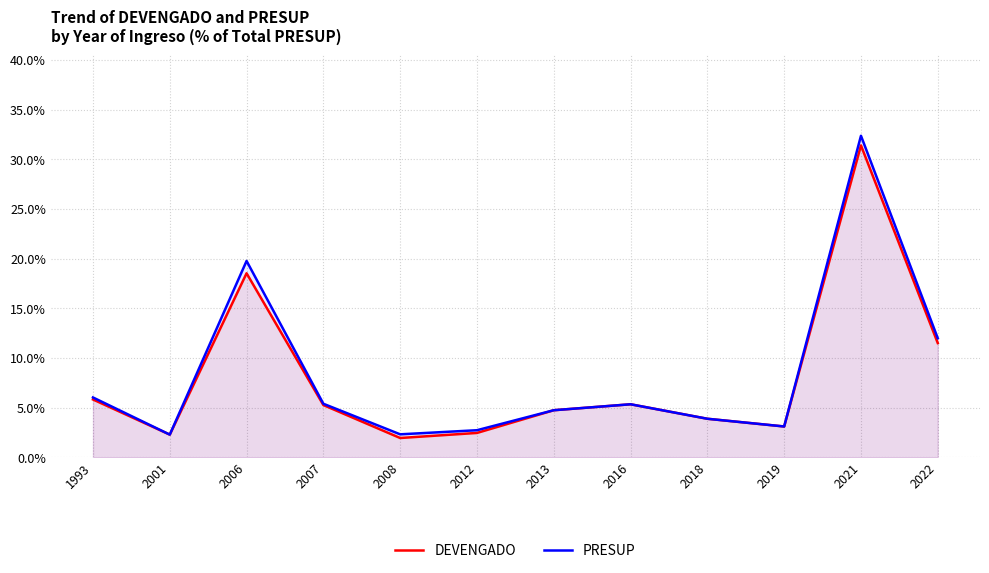

At which category is the sum across all series the highest?

2021